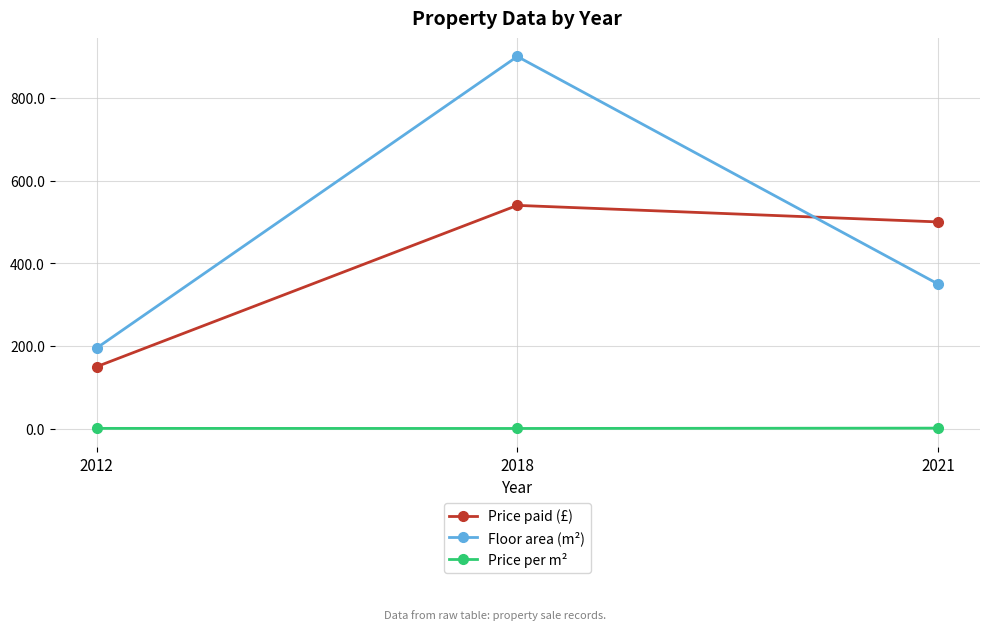

The value of Price paid (£) at 2021 is 300.1. True or false?

False